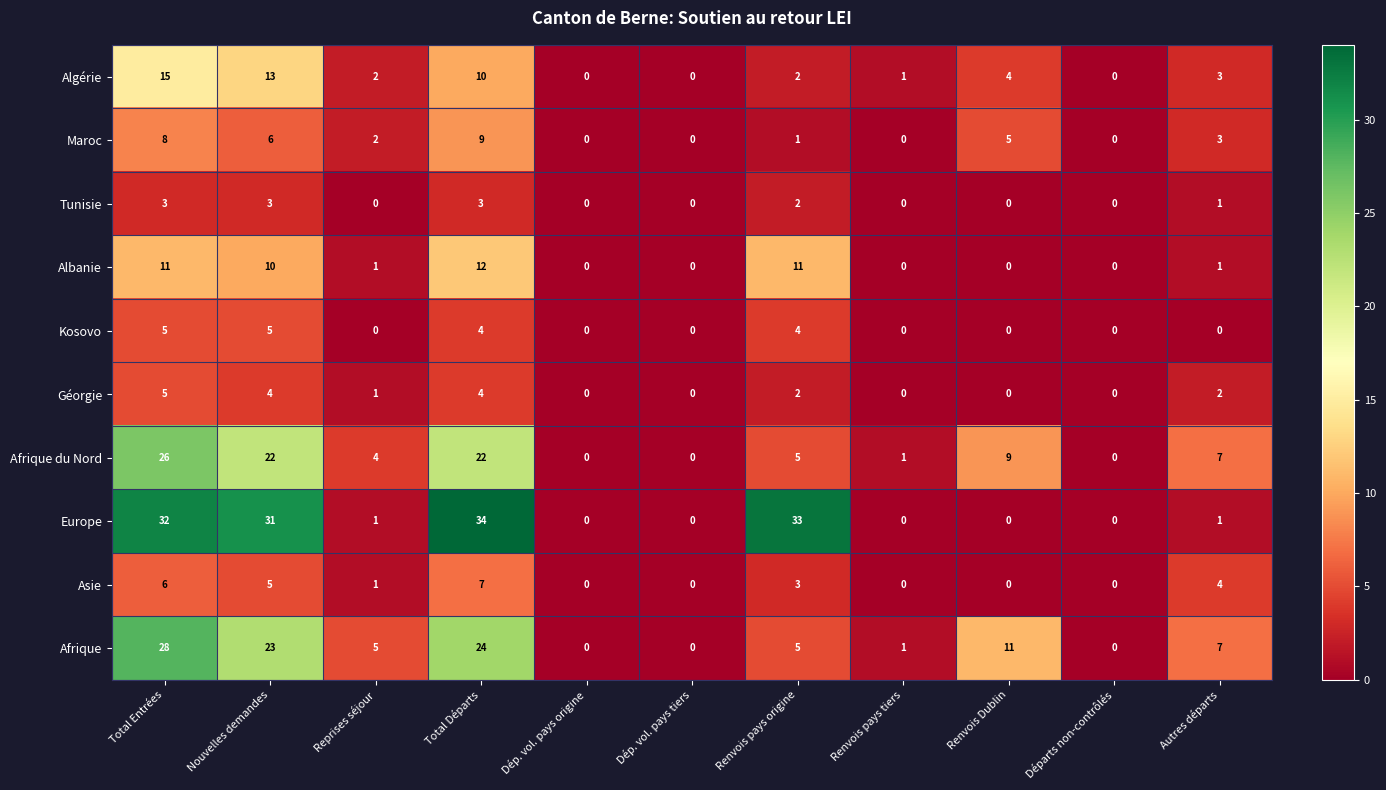

Is it true that Afrique equals 28 at Total Entrées?

True